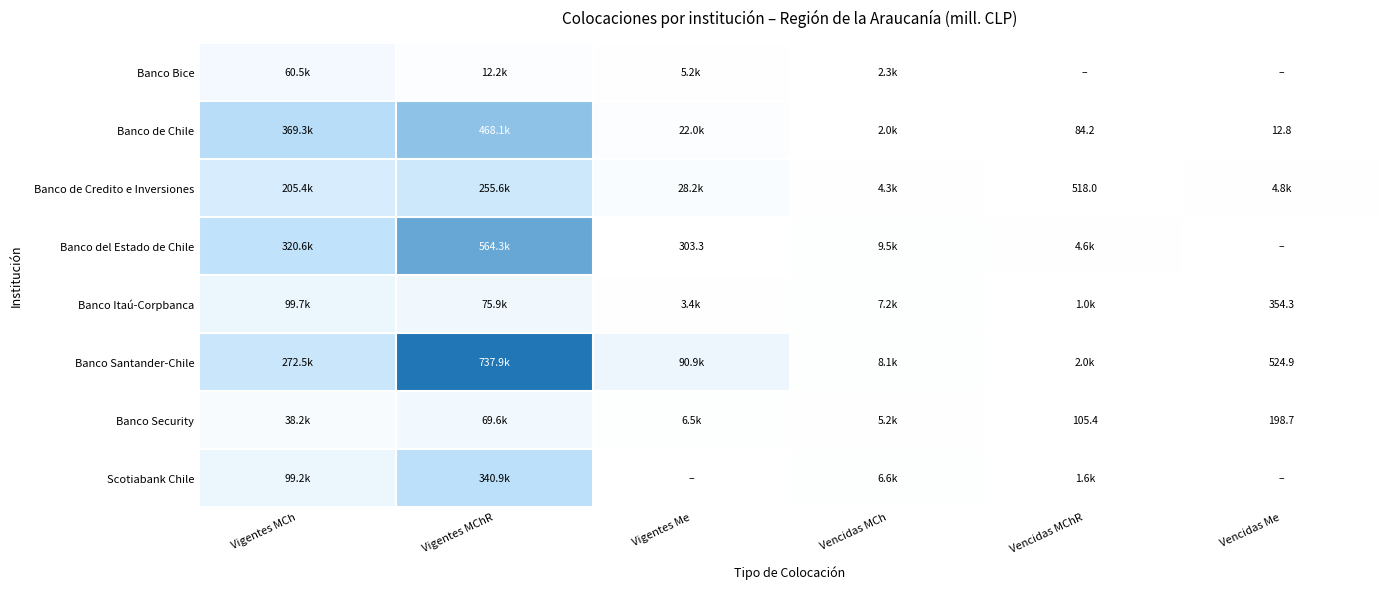

What is the sum of all Banco Security values?

119859.7